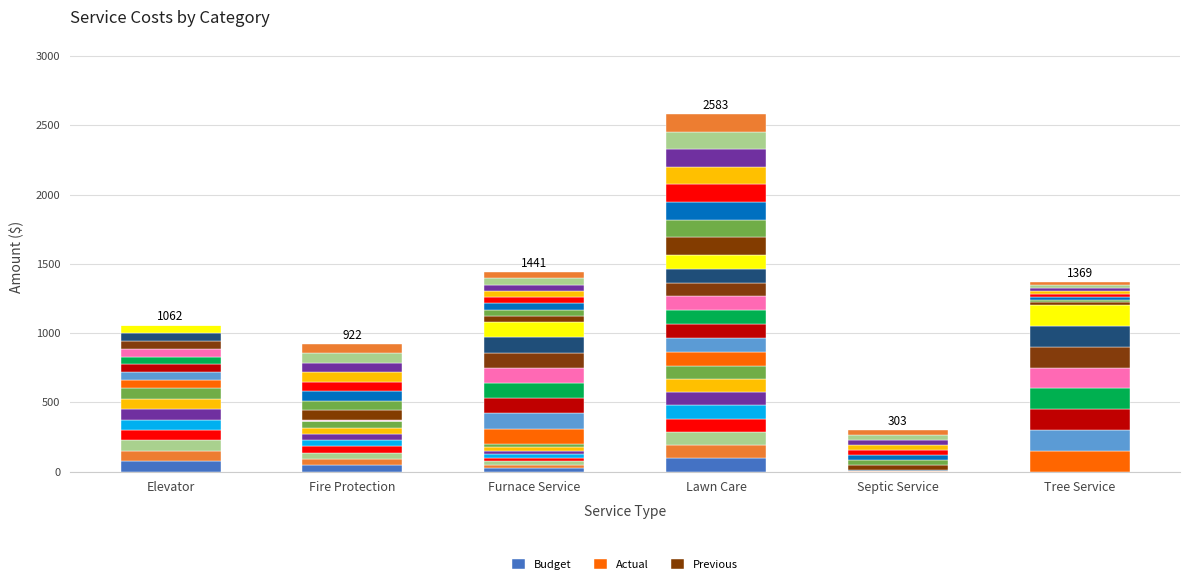

Which series has the widest spread of values?

Actual